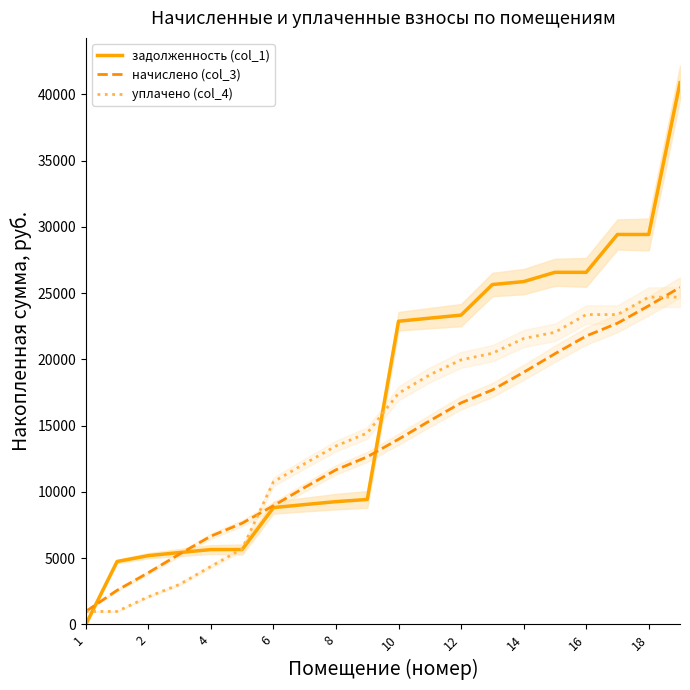

Does the chart have visible grid lines?

No